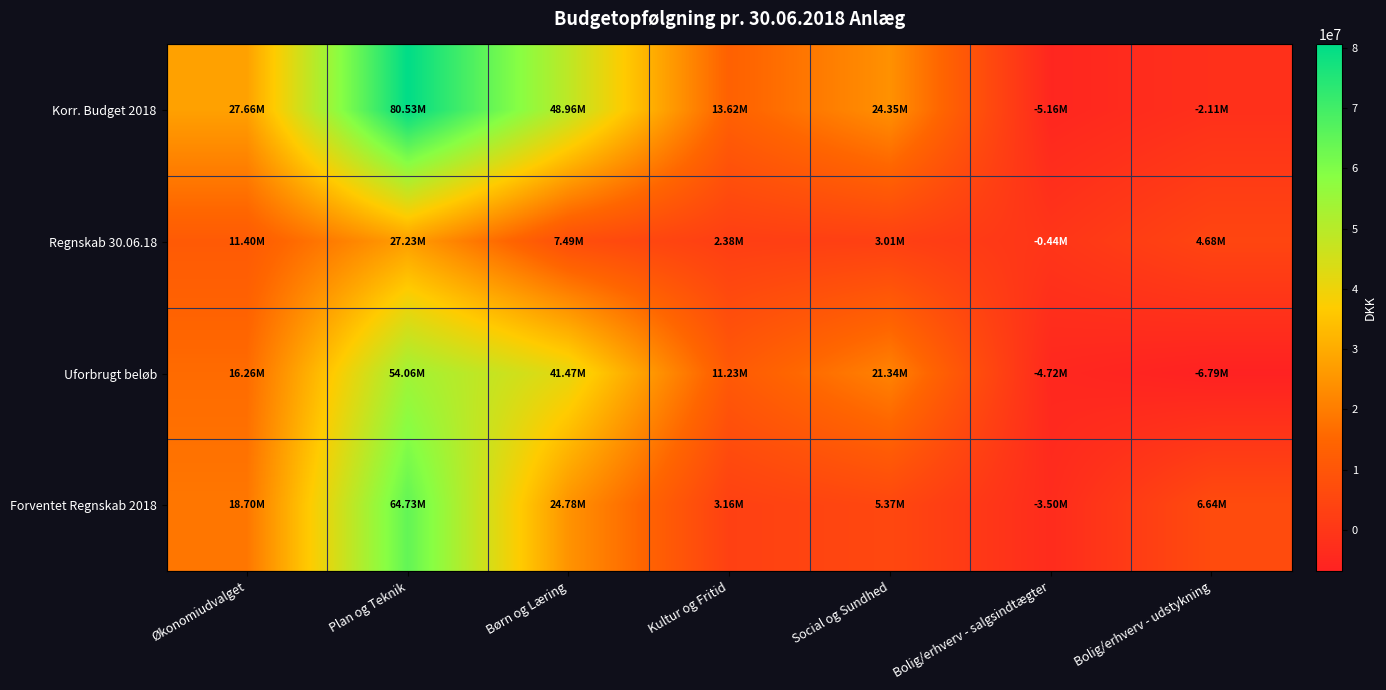

What is the total value across all series at Kultur og Fritid?

30394909.0